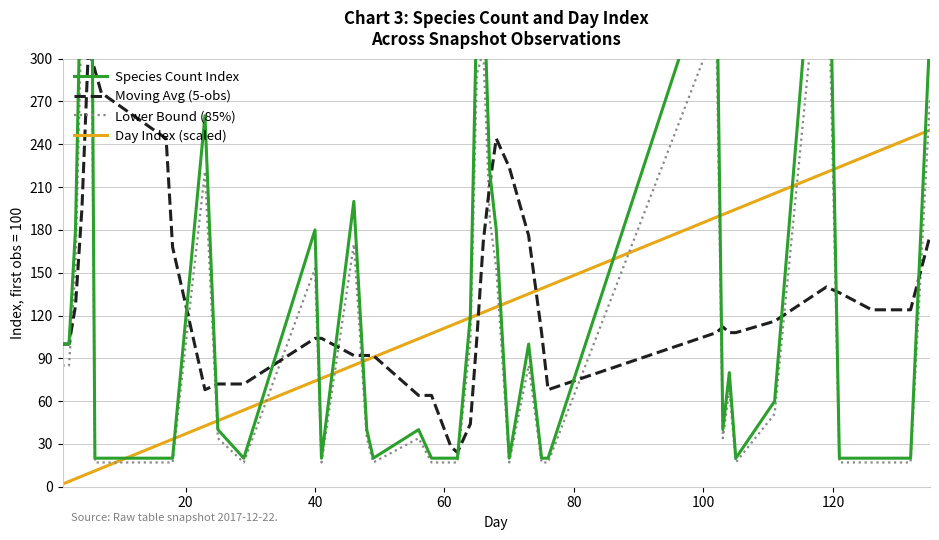

What is the smallest value displayed?

1.9